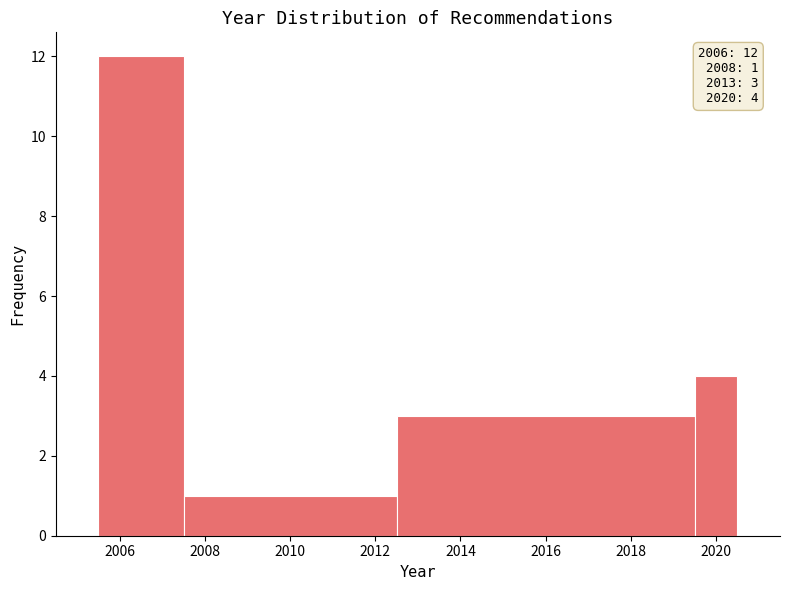

Which range on the x-axis has the tallest bar?

2005.5 to 2007.5